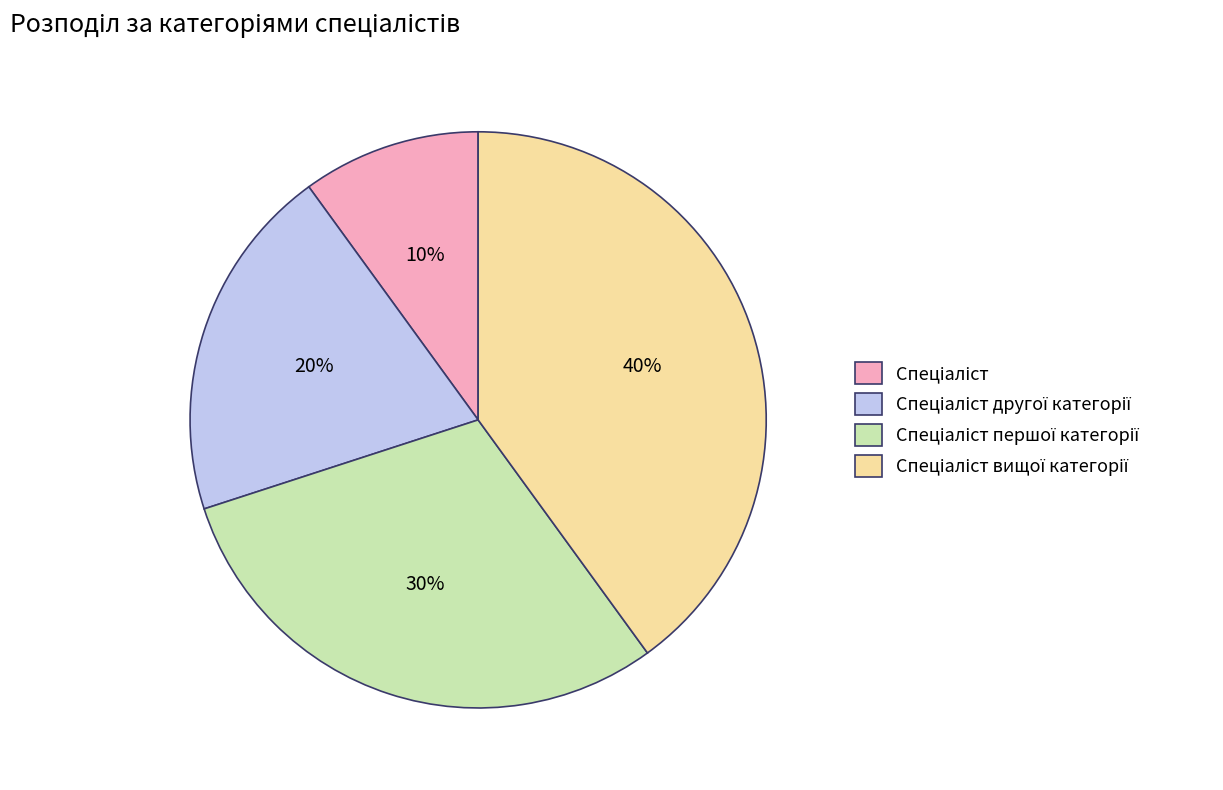

Count the number of slices in the pie.

4